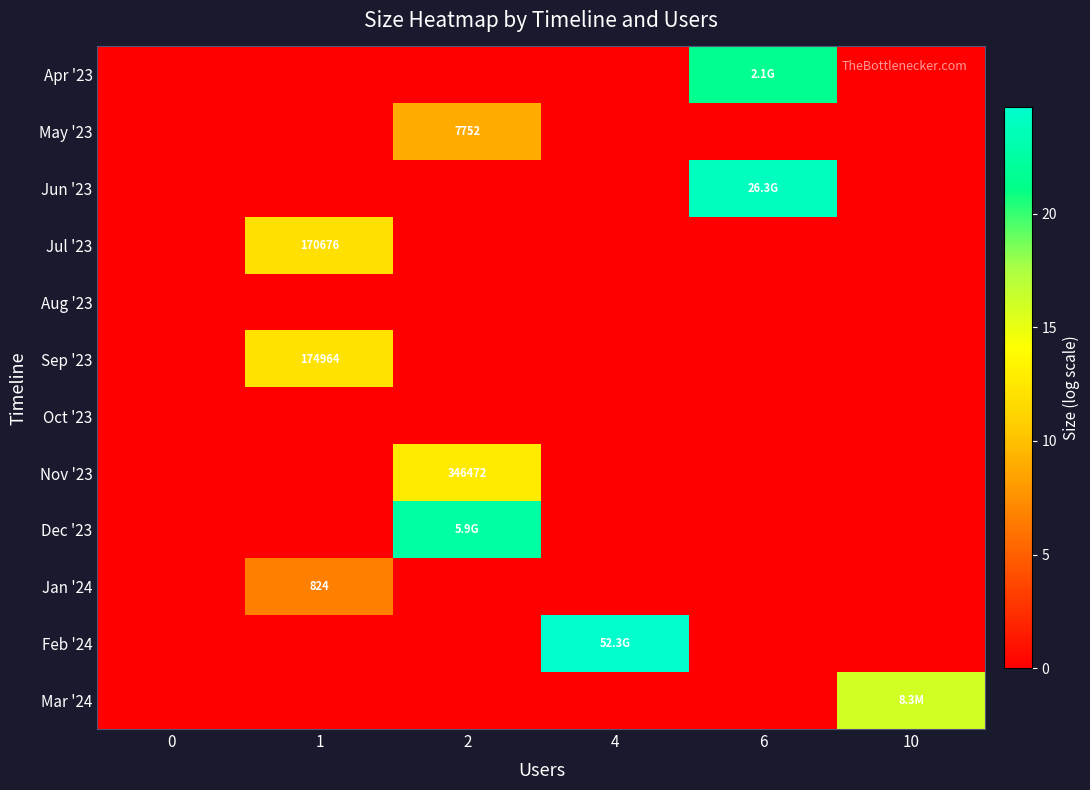

The Feb '24 series shows 7.9 at 4. True or false?

False